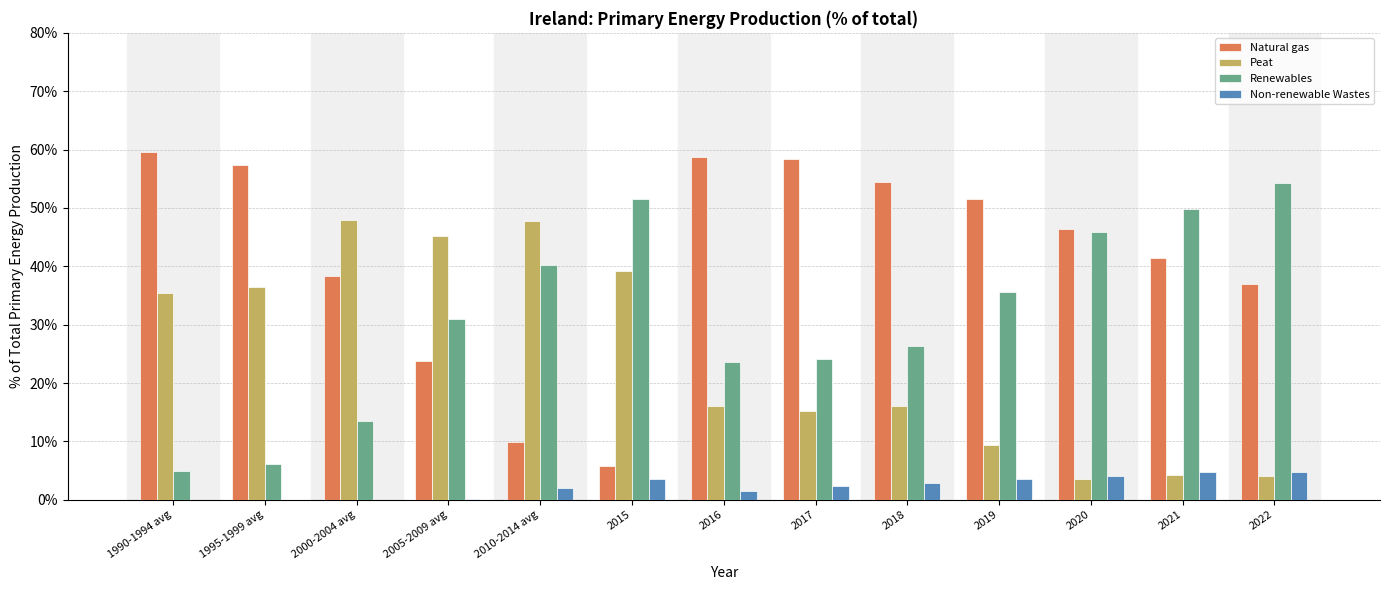

What position from the left is 2022?

13